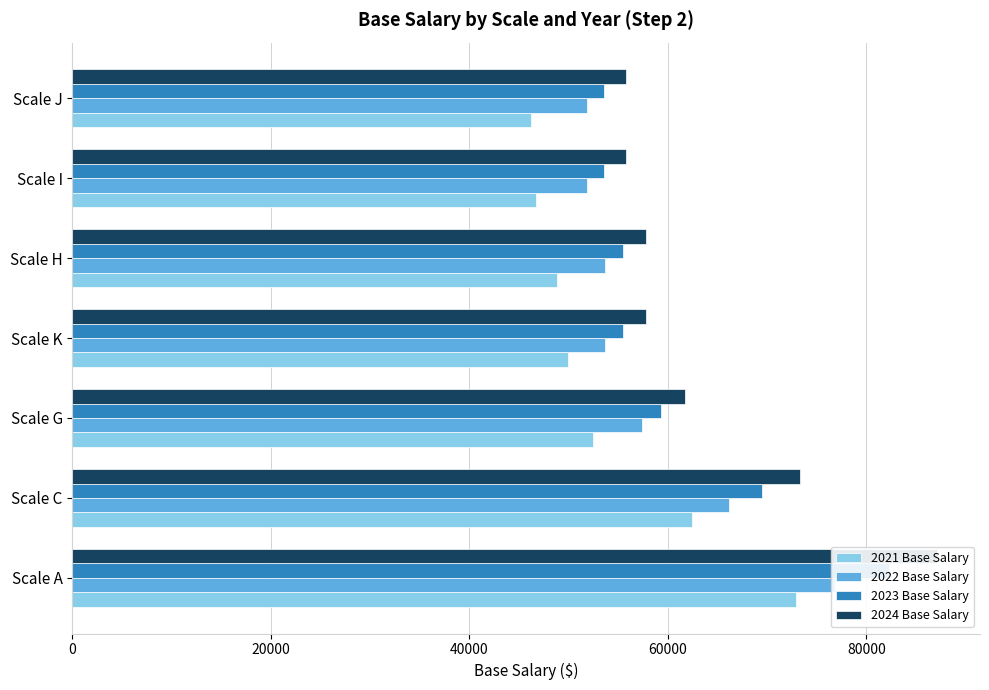

What are all the series names shown in the legend?

2021 Base Salary, 2022 Base Salary, 2023 Base Salary, 2024 Base Salary